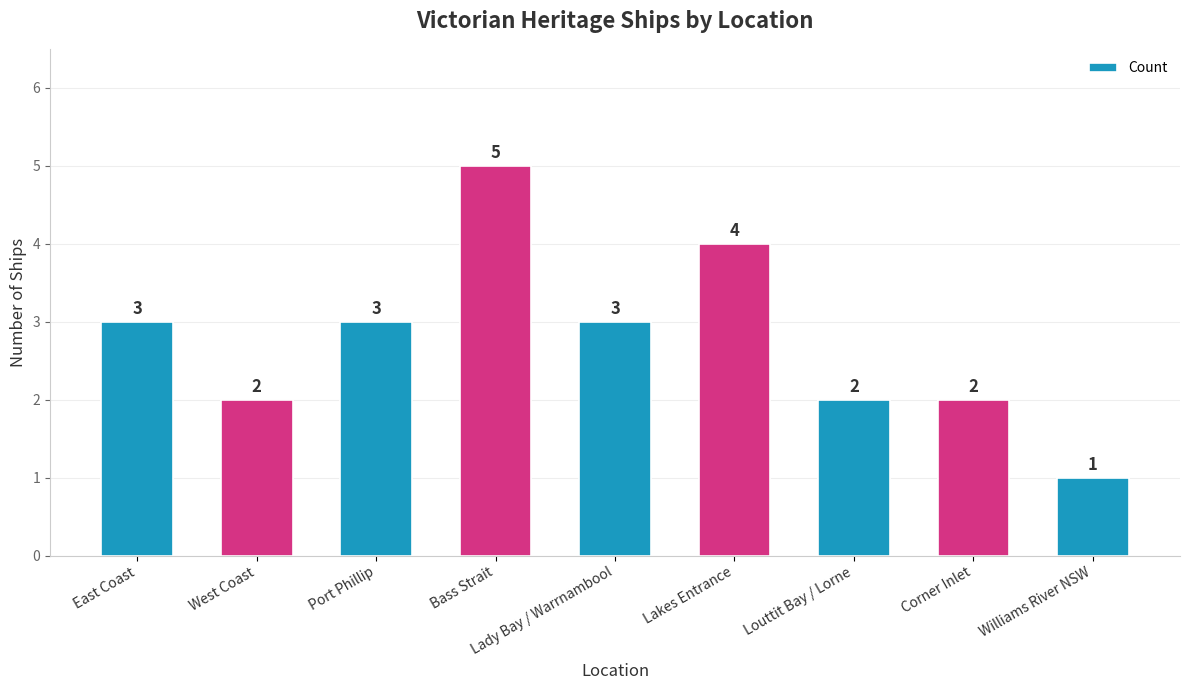

What is the difference between the maximum and minimum values?

4